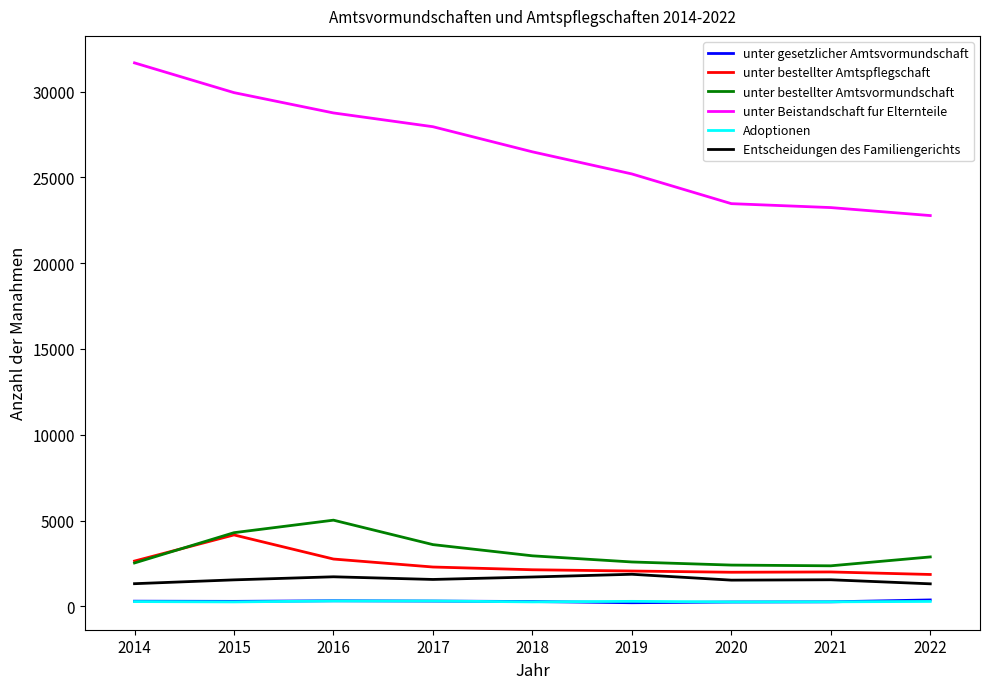

What is the minimum value shown in the chart?

208